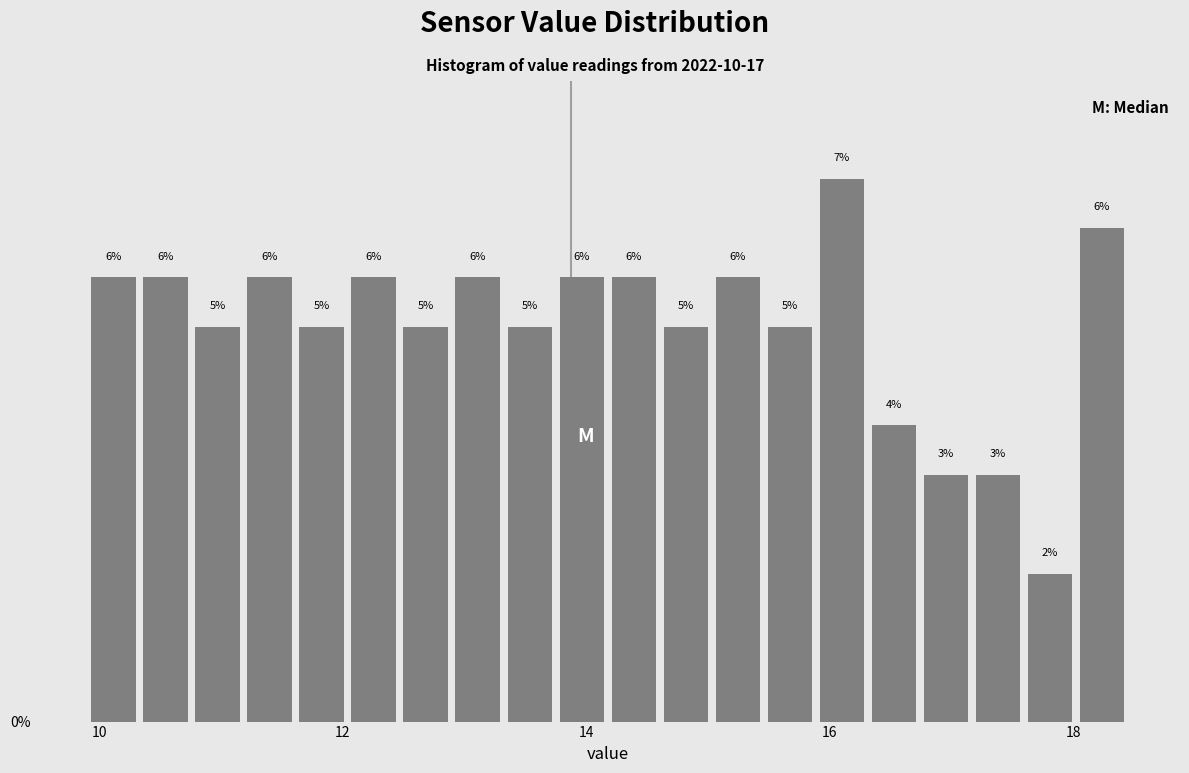

Around what value on the x-axis is the tallest bar? Give the approximate position of its centre, as read against the axis.

16.0